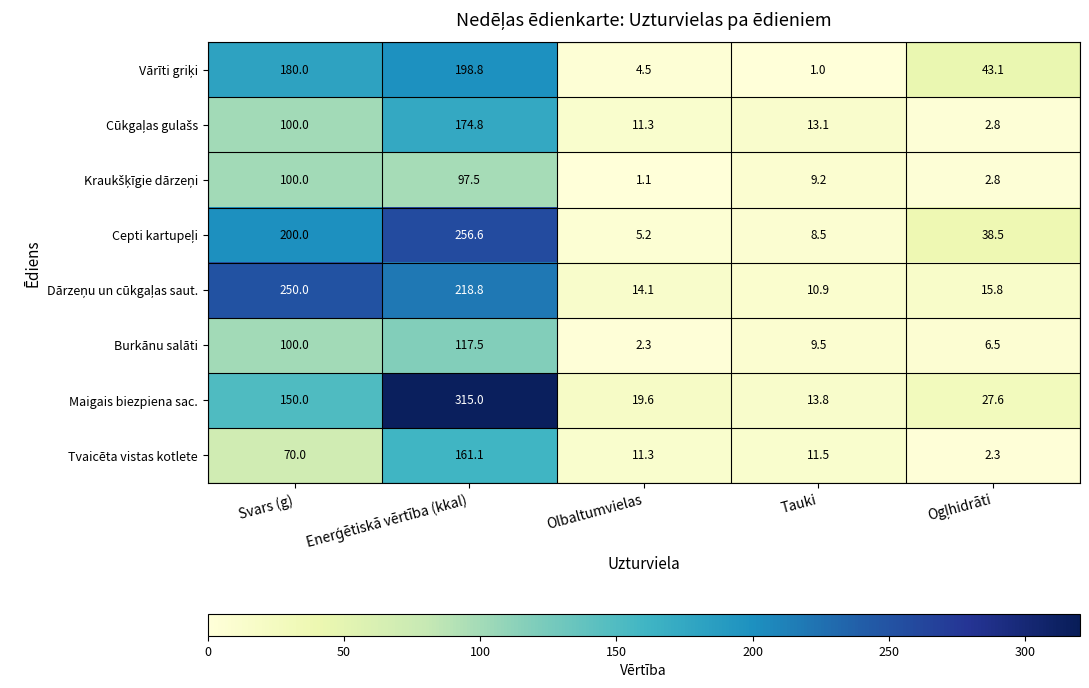

Which series has the largest total across all categories?

Maigais biezpiena sac.